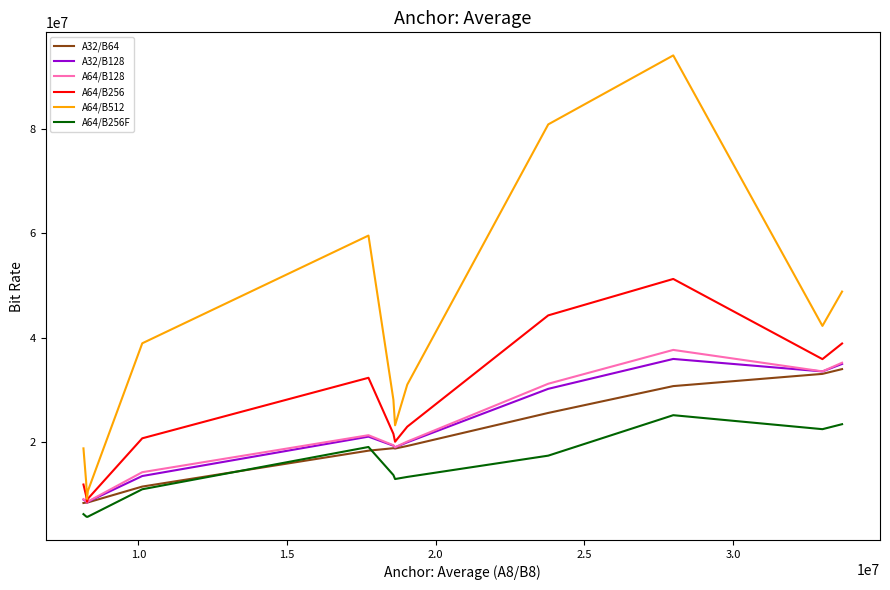

How many series are shown in this chart?

6